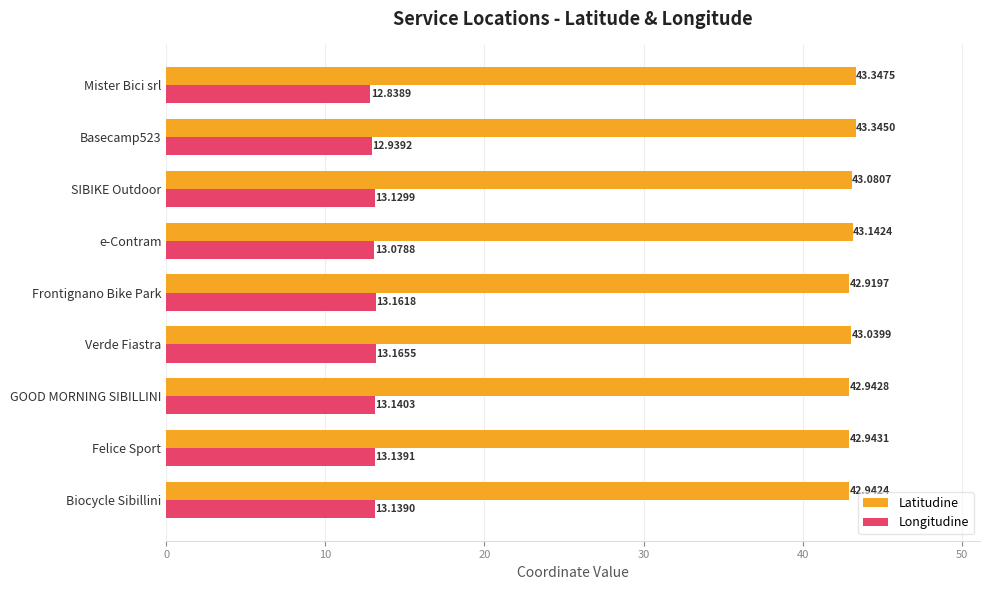

What is the maximum value for Longitudine?

13.2